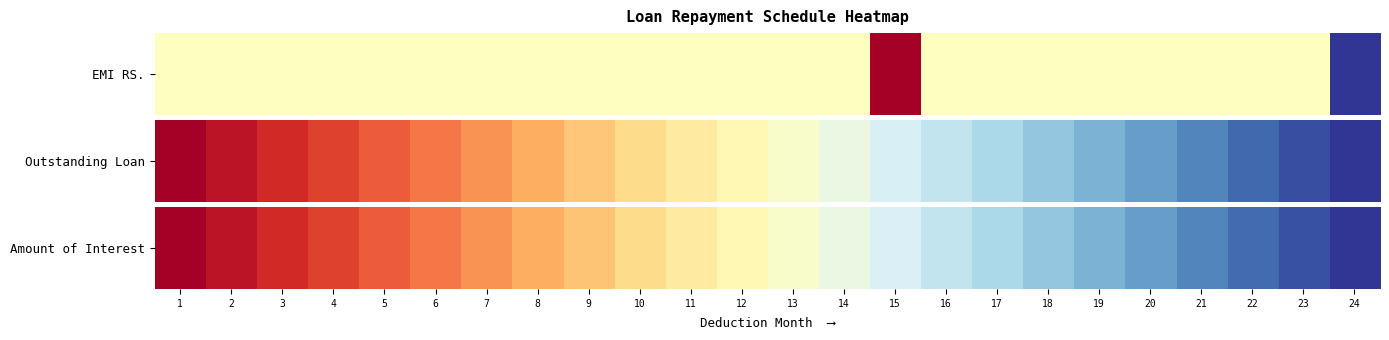

What is the sum of all values?

12.0